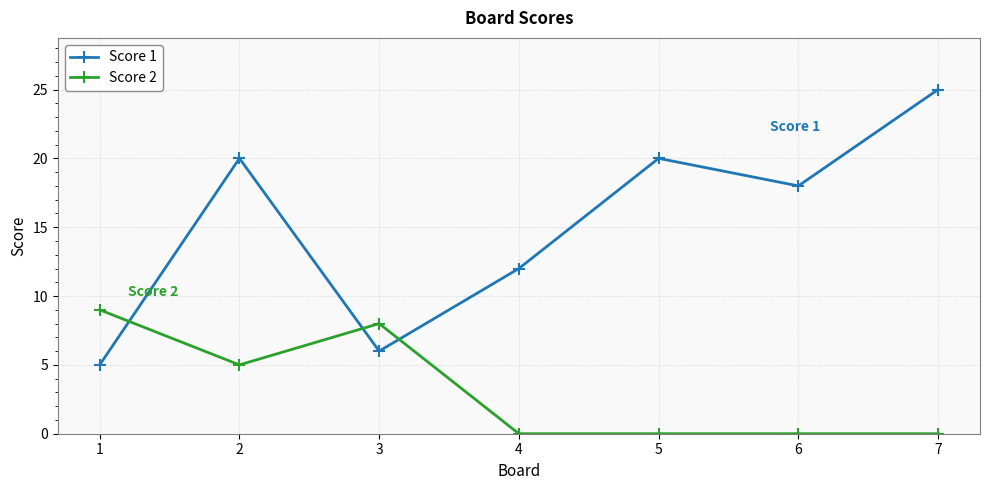

True or false: Score 1 has a value of 8 at 3.

False